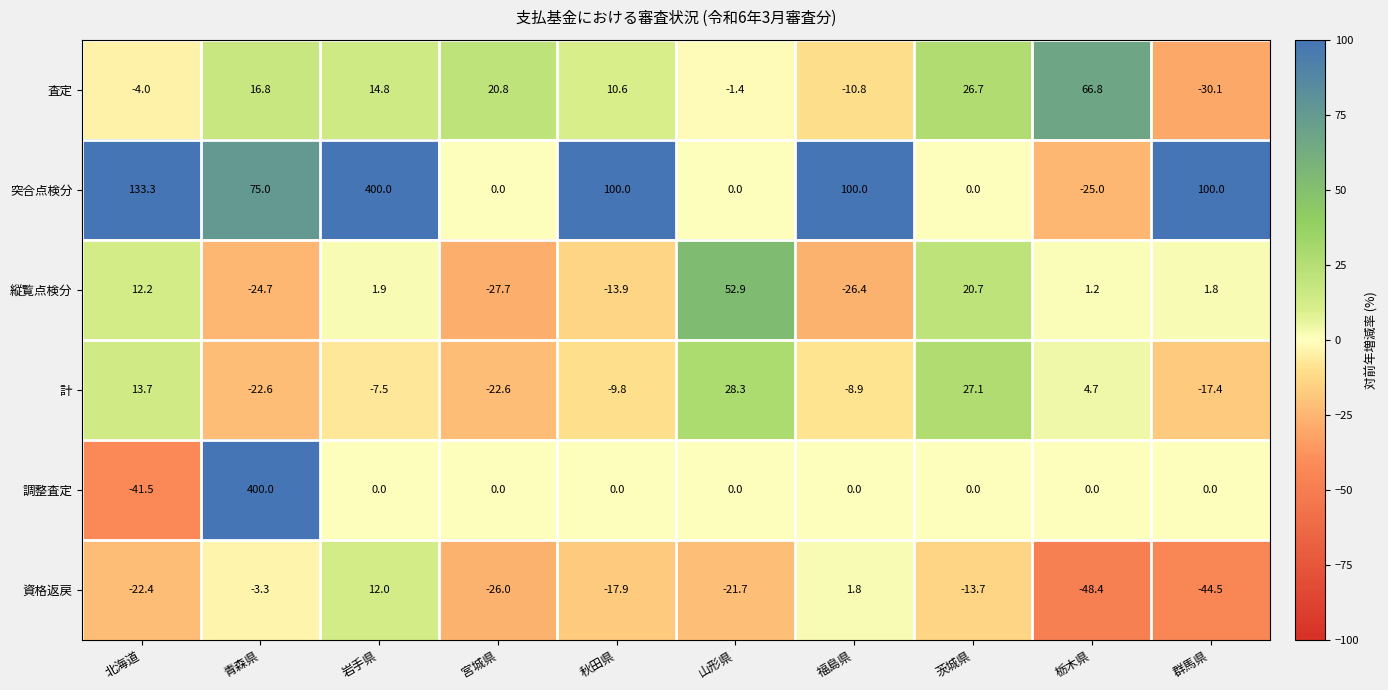

How many series are shown in this chart?

6